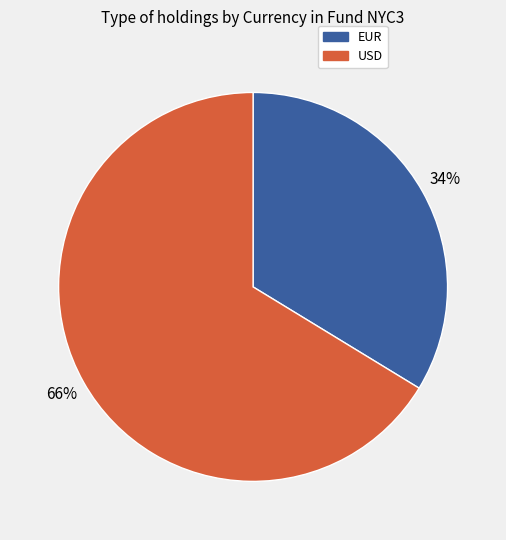

What is the majority slice?

USD